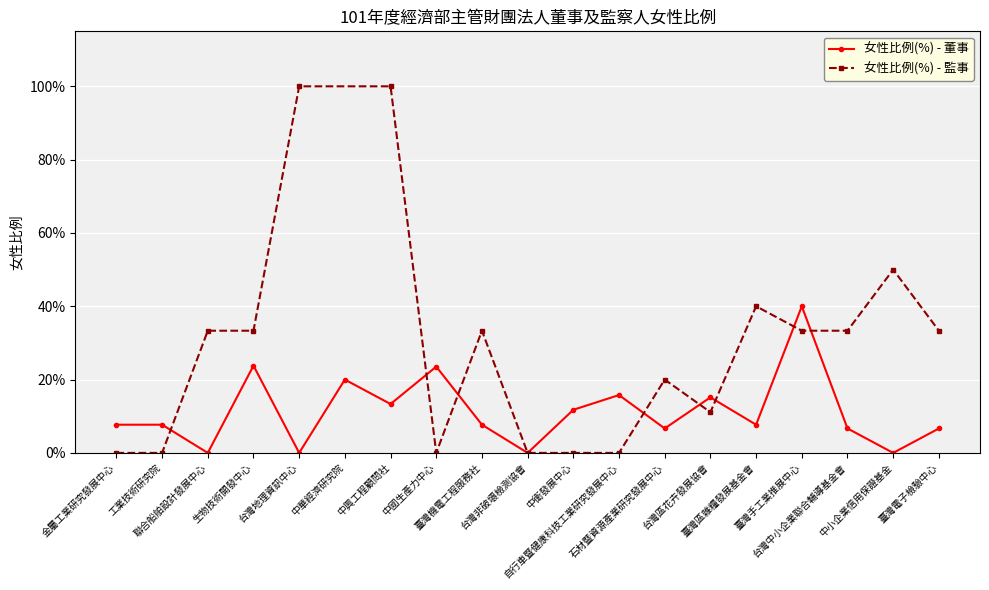

Between 聯合船舶設計發展中心 and 中國生產力中心, which is larger?

中國生產力中心